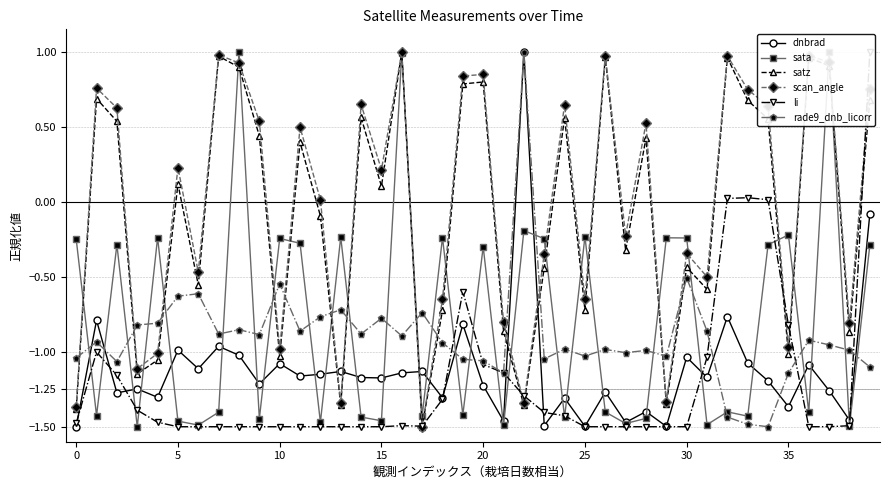

What are all the series names shown in the legend?

dnbrad, sata, satz, scan_angle, li, rade9_dnb_licorr